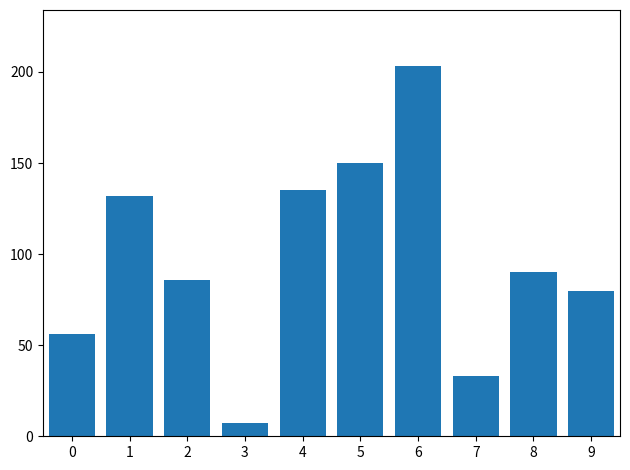

What is the minimum value shown in the chart?

7.2